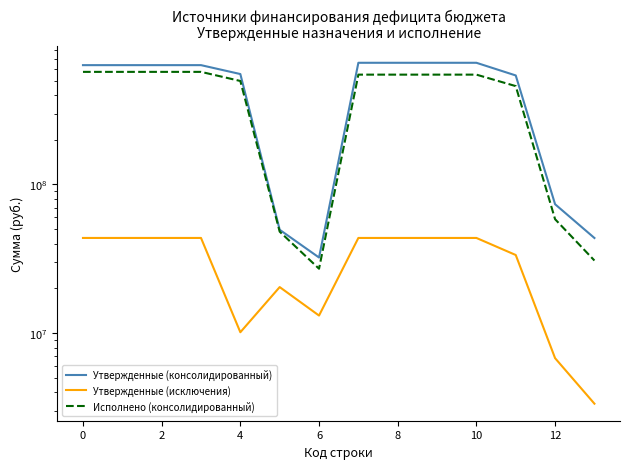

Is it true that Утвержденные (исключения) equals 43687367.2 at 0?

True